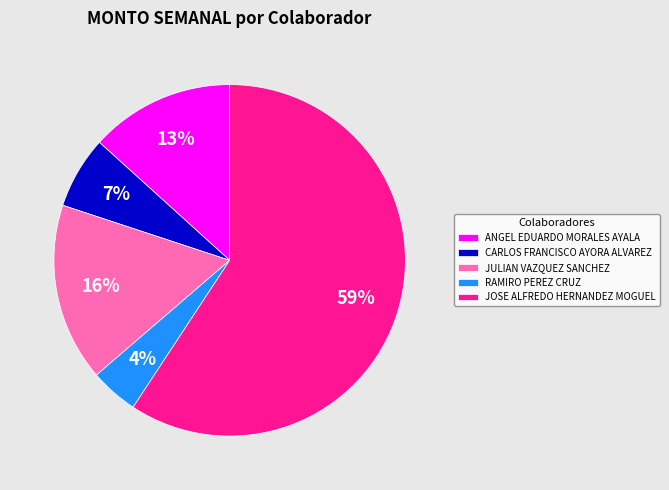

Which has a higher value, ANGEL EDUARDO MORALES AYALA or CARLOS FRANCISCO AYORA ALVAREZ?

ANGEL EDUARDO MORALES AYALA